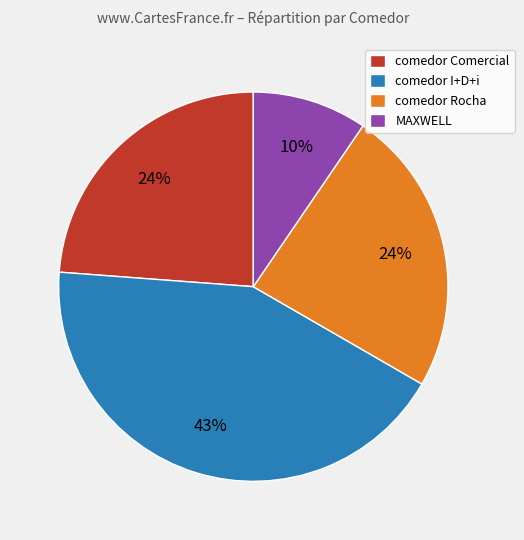

To the nearest percent, what is the difference between the largest and smallest slice percentages?

33%